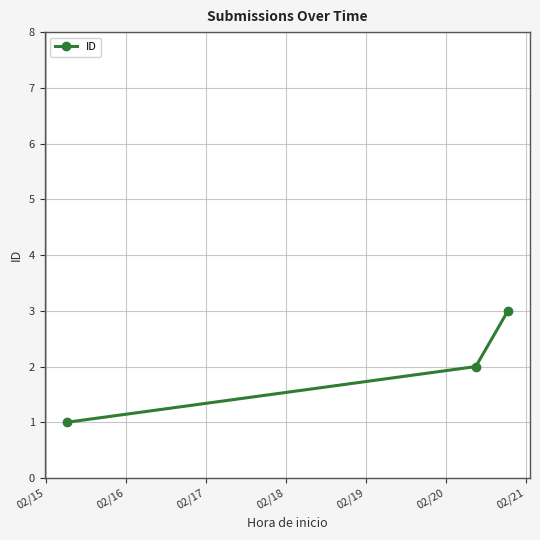

What is the greatest value displayed?

3